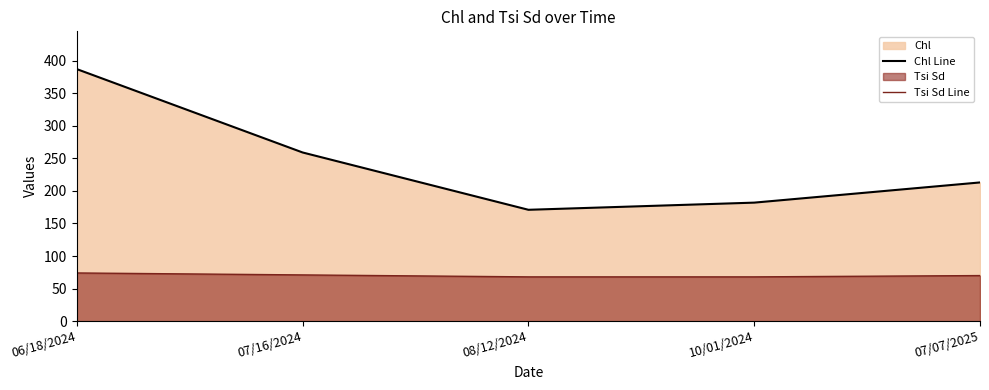

The Tsi Sd Line series shows 102 at 07/07/2025. True or false?

False